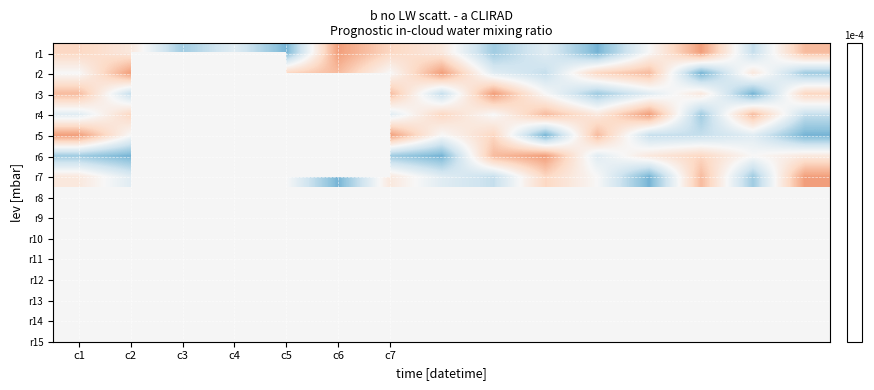

Count the number of categories in the chart.

15